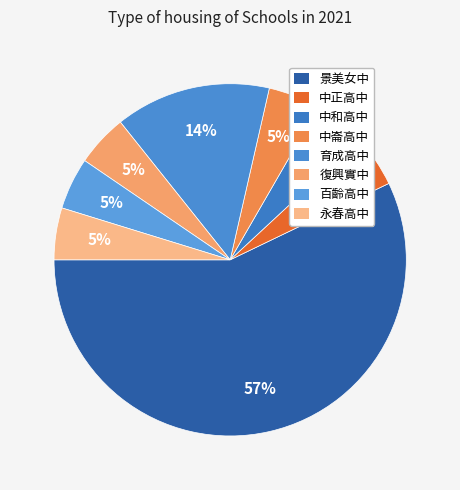

Rank the categories by value from highest to lowest.

景美女中, 育成高中, 中正高中, 中和高中, 中崙高中, 復興實中, 百齡高中, 永春高中